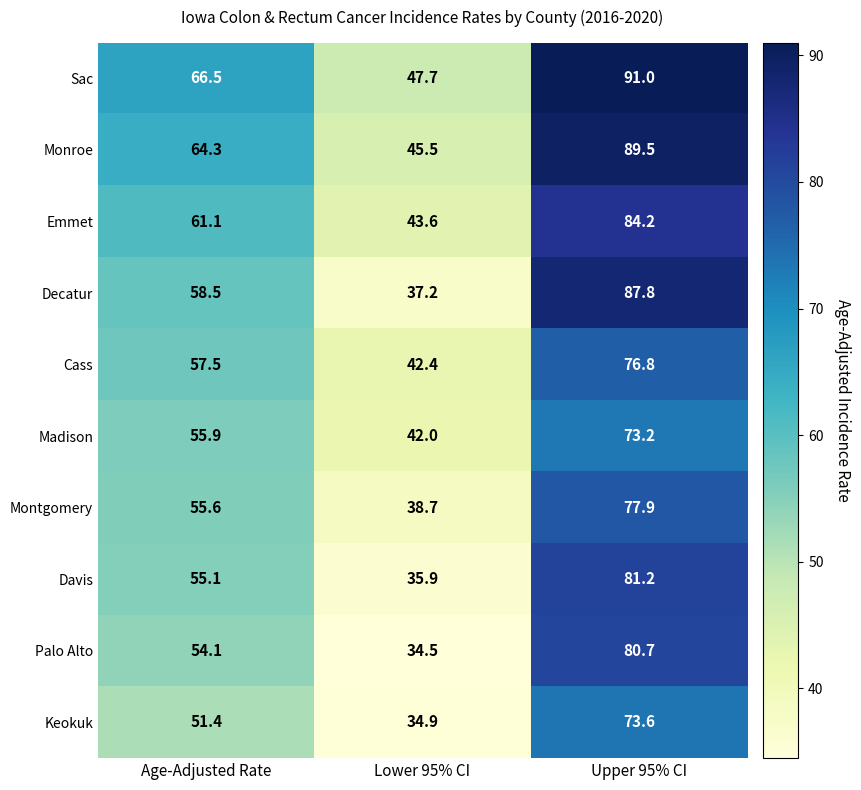

At which label does Palo Alto first exceed 54?

Age-Adjusted Rate